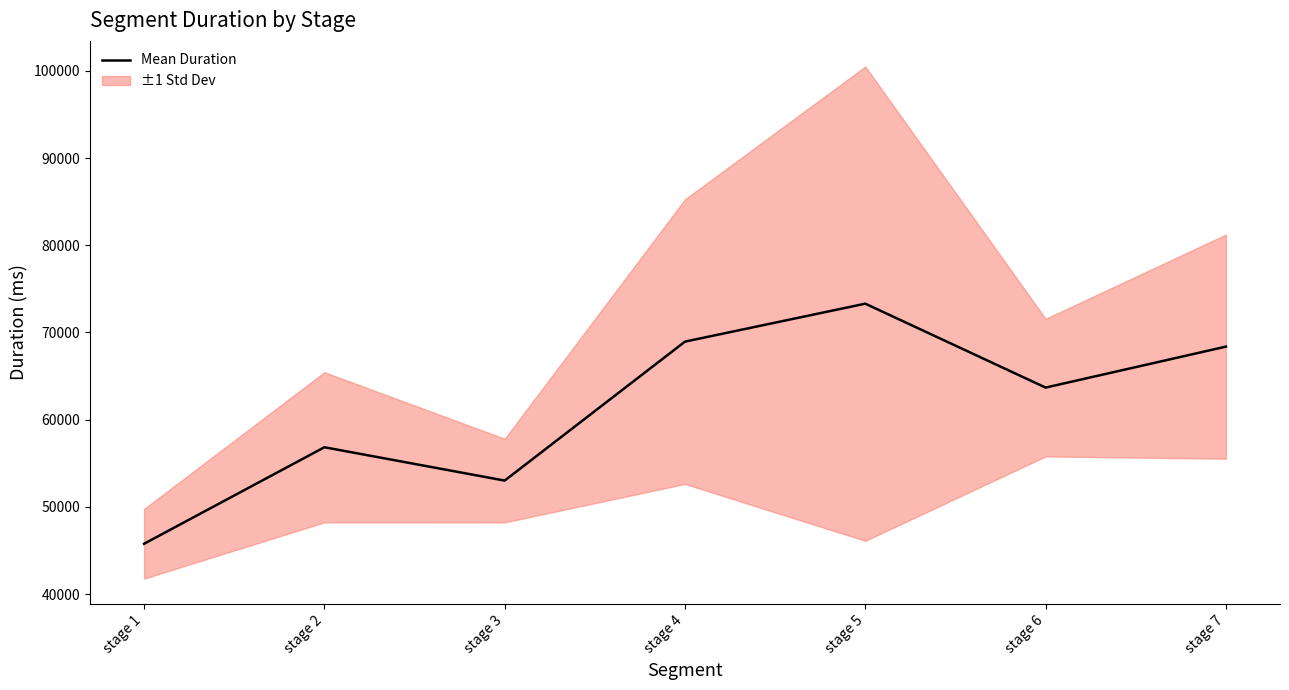

The value at stage 1 is 73761.7. True or false?

False